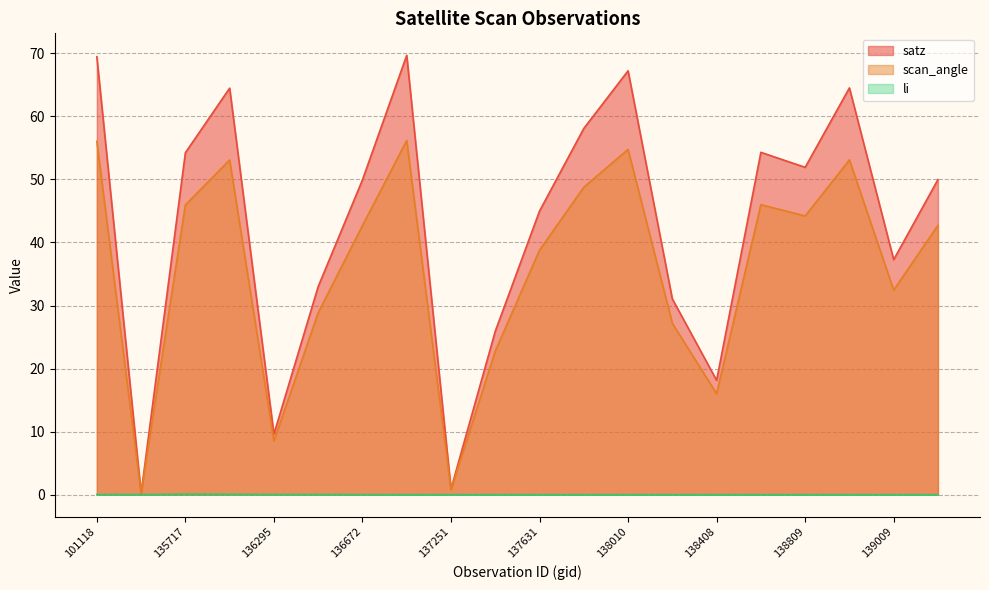

Does the chart have visible grid lines?

Yes